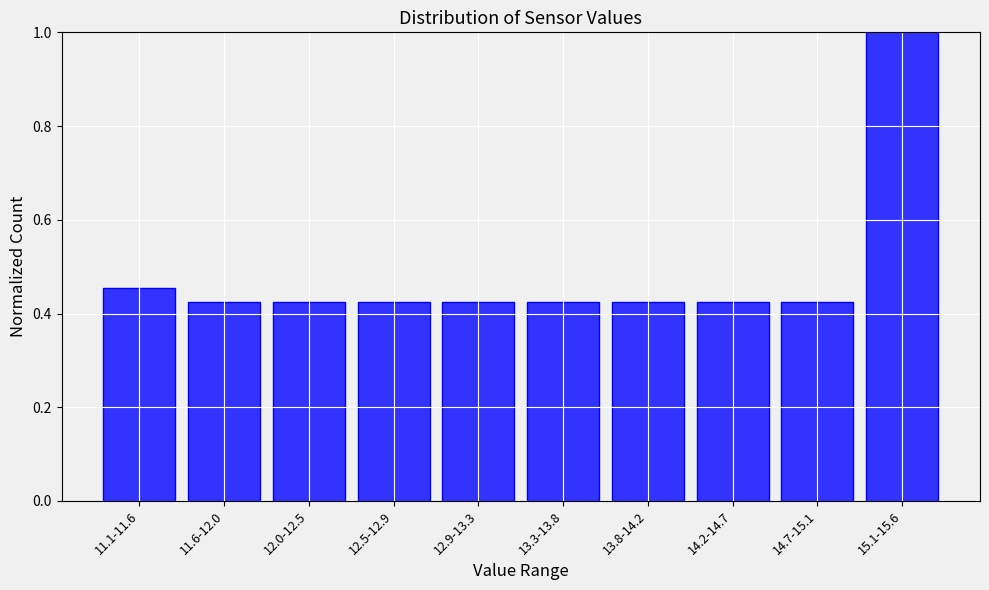

The value at 14.2-14.7 is 0.3. True or false?

False